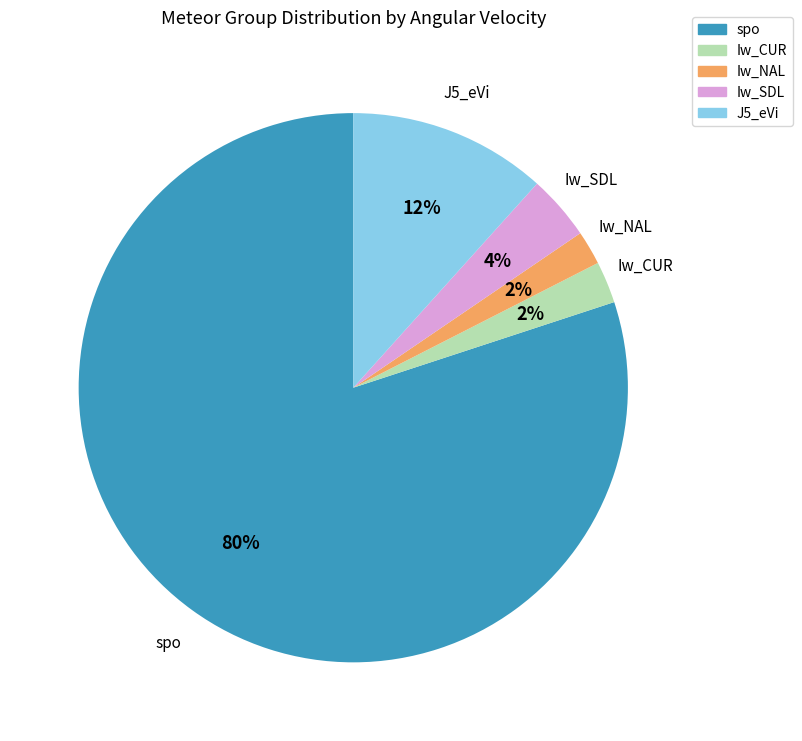

Which category accounts for the majority?

spo